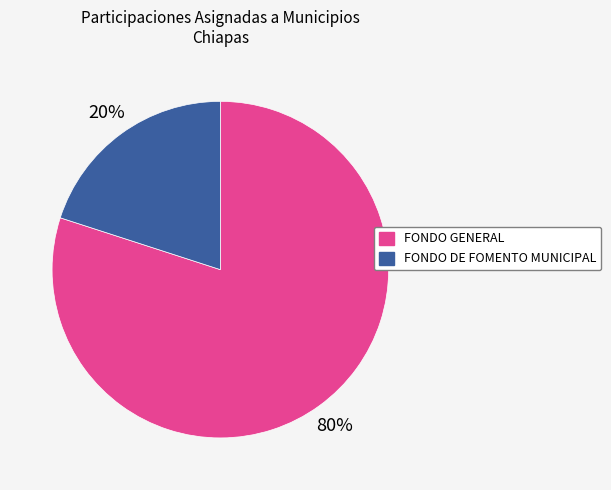

Is there any slice that represents more than half of the pie?

Yes